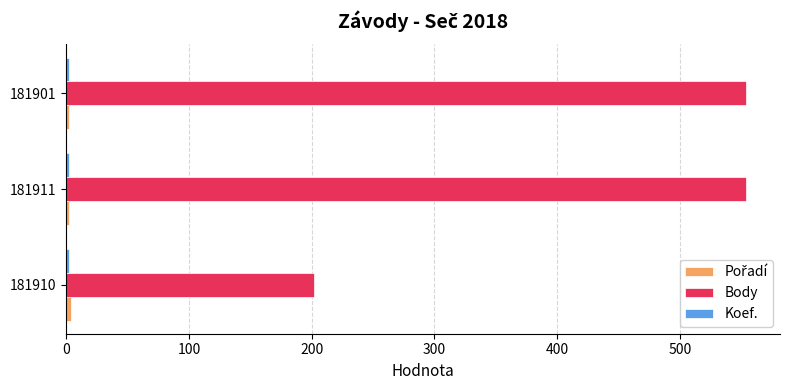

Which series changed the most between 181910 and 181901?

Body